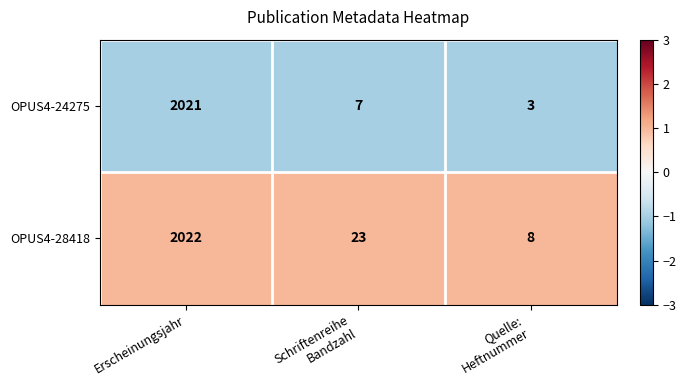

Reading right to left, extract all data points from this chart.

OPUS4-24275: 3	7	2021
OPUS4-28418: 8	23	2022